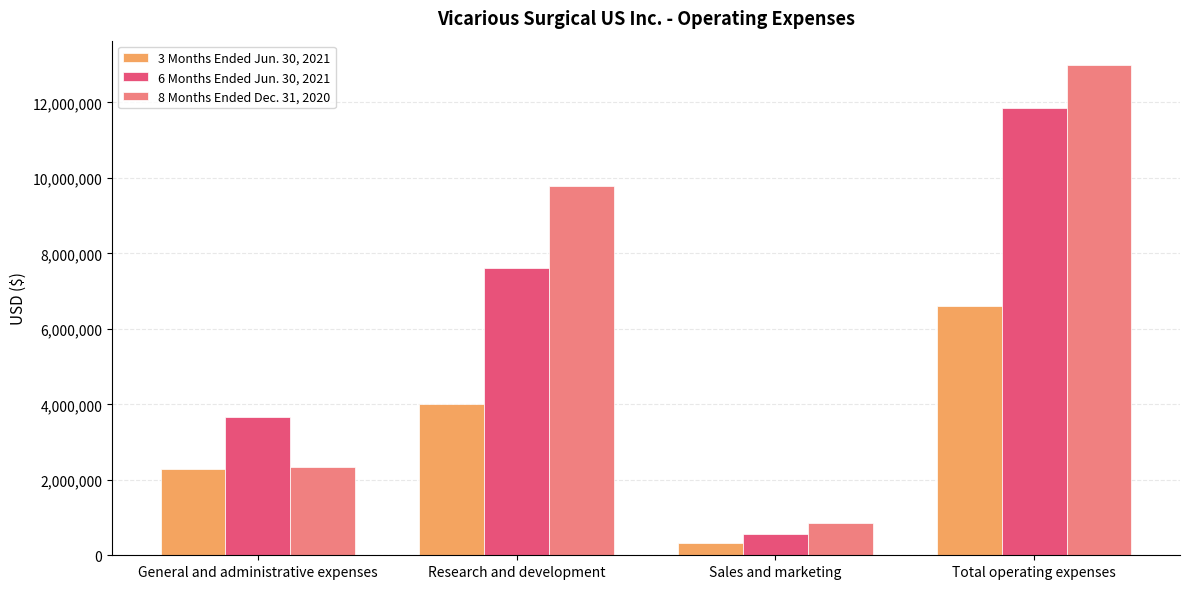

Reading right to left, transcribe all the data shown in this chart.

3 Months Ended Jun. 30, 2021: Total operating expenses=6612000	Sales and marketing=325000	Research and development=4008000	General and administrative expenses=2279000
6 Months Ended Jun. 30, 2021: Total operating expenses=11843000	Sales and marketing=551000	Research and development=7616000	General and administrative expenses=3676000
8 Months Ended Dec. 31, 2020: Total operating expenses=12985000	Sales and marketing=861000	Research and development=9796000	General and administrative expenses=2328000